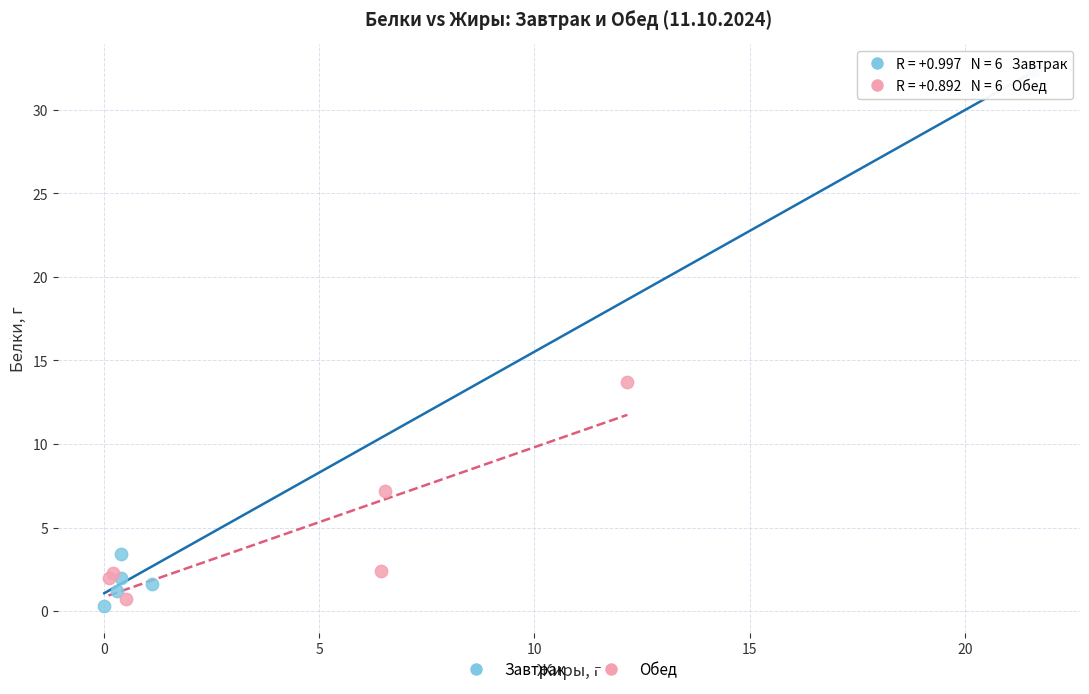

Which series contains the highest Y value?

Завтрак